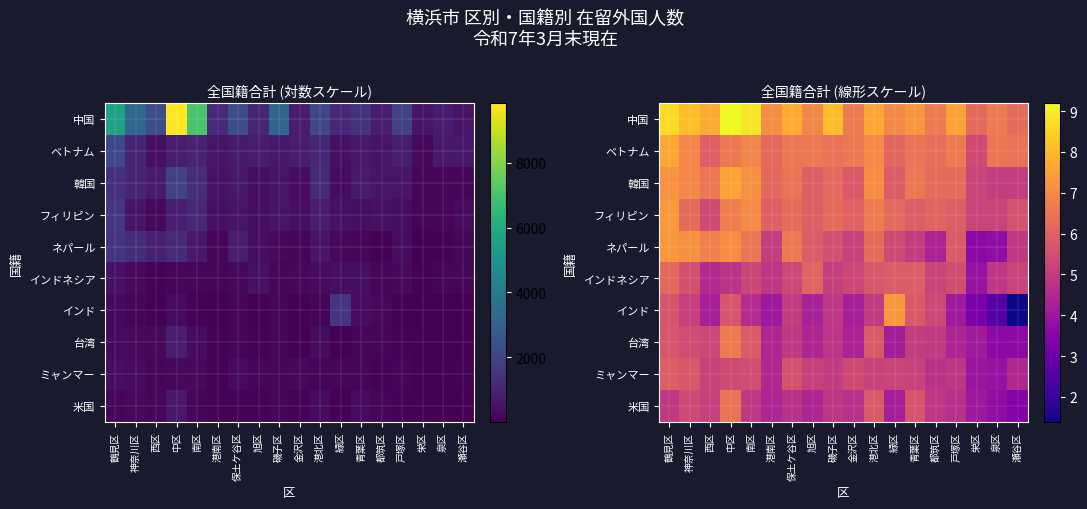

At which label does 韓国 reach its peak?

中区